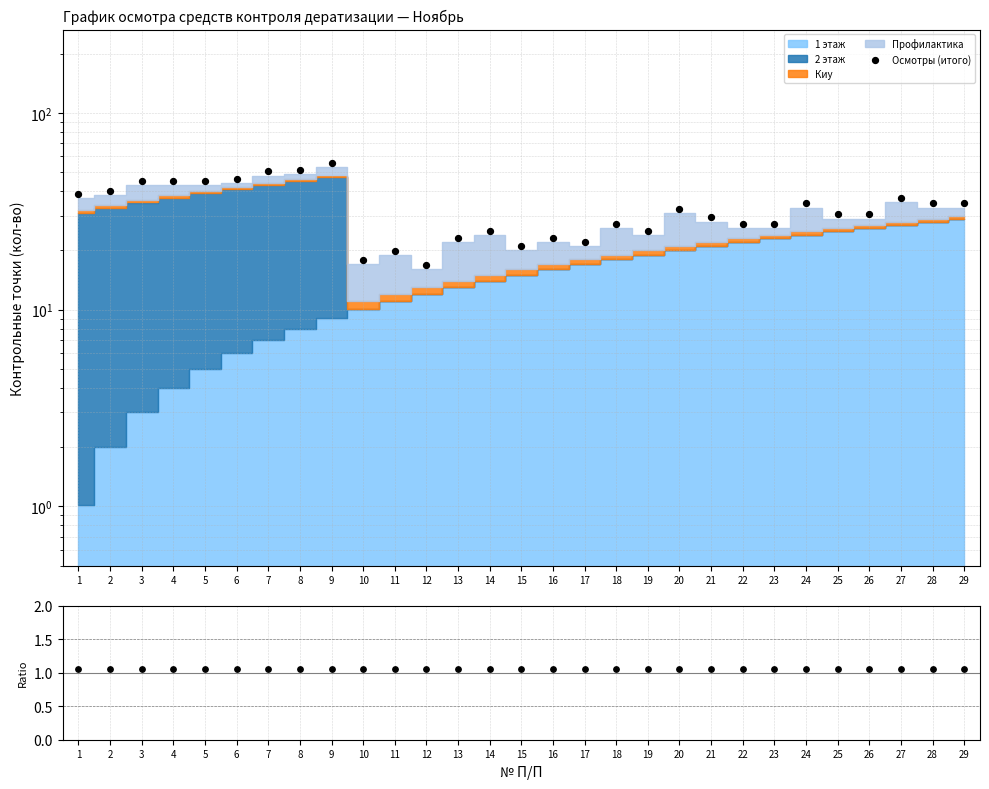

Which series reaches the maximum Y coordinate?

Осмотры (итого)